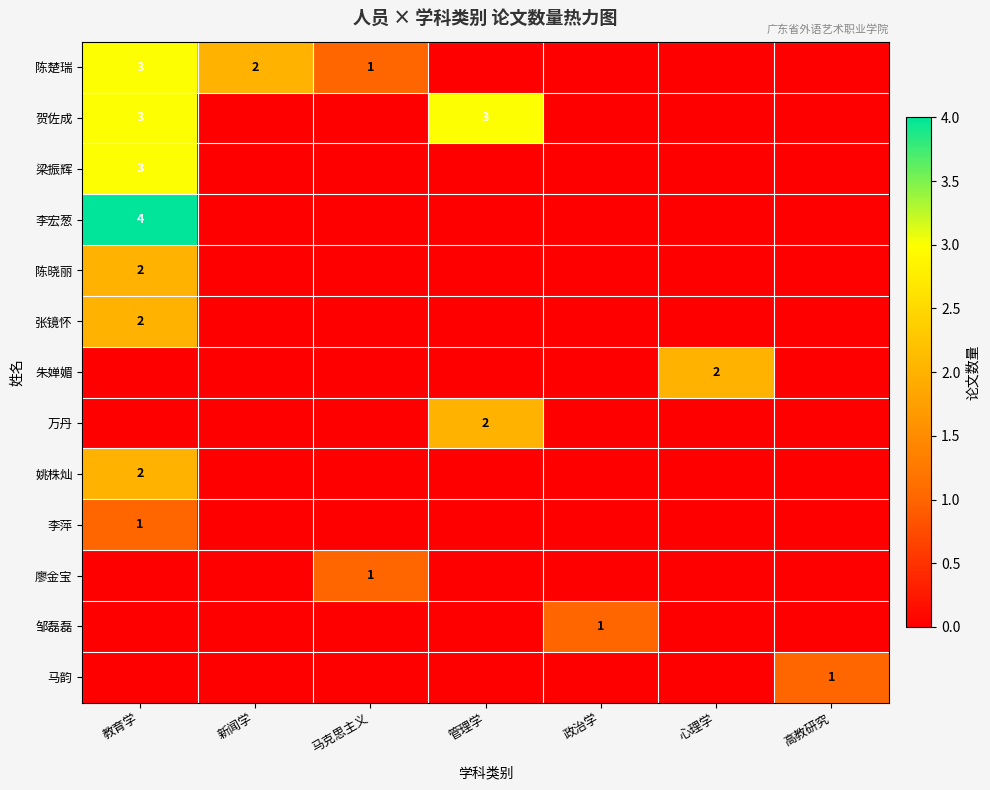

True or false: 贺佐成 has a value of 3 at 教育学.

True